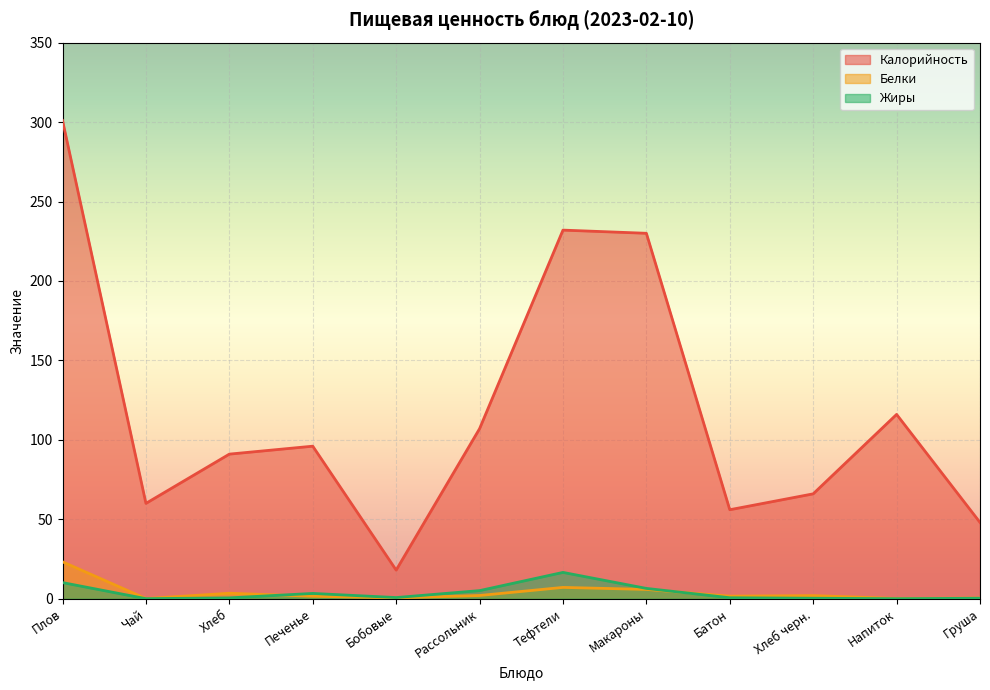

What is the sum of all Жиры values?

44.0